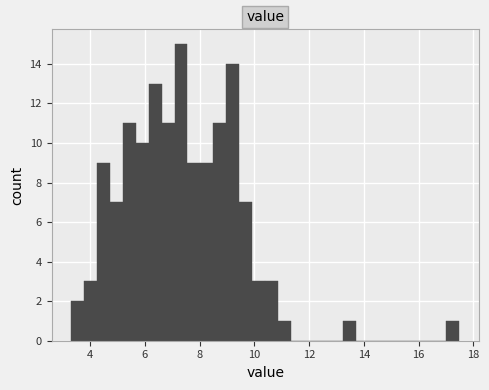

Read against the x-axis, roughly where is the centre of the tallest bar?

7.4